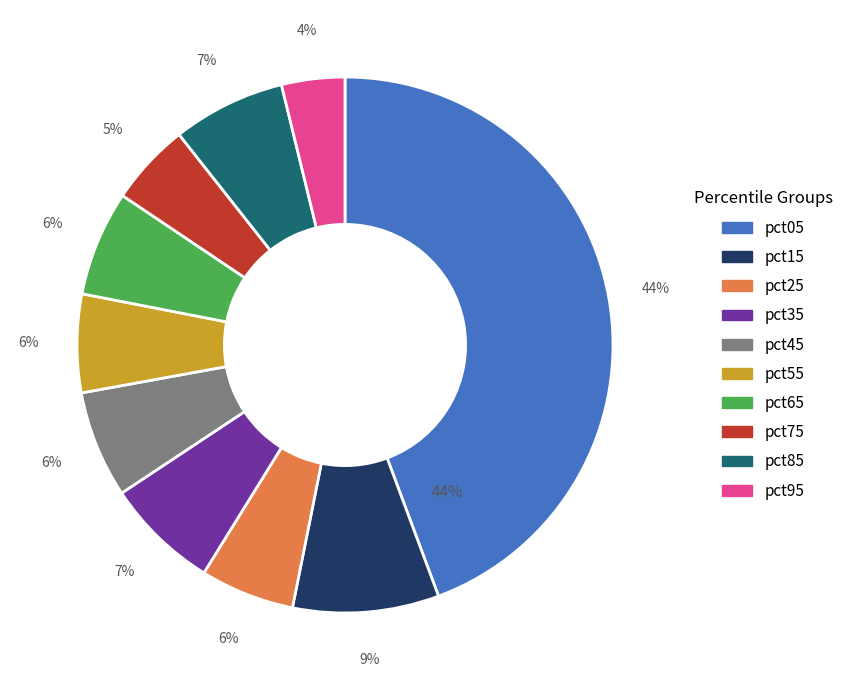

Is it true that pct15 is 23% of the pie?

False